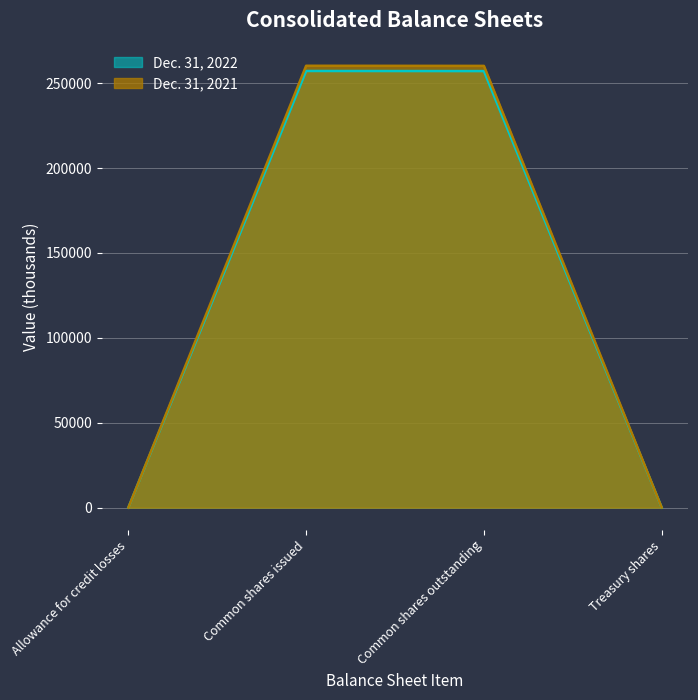

Which category has the lowest value in the Dec. 31, 2022 series?

Allowance for credit losses